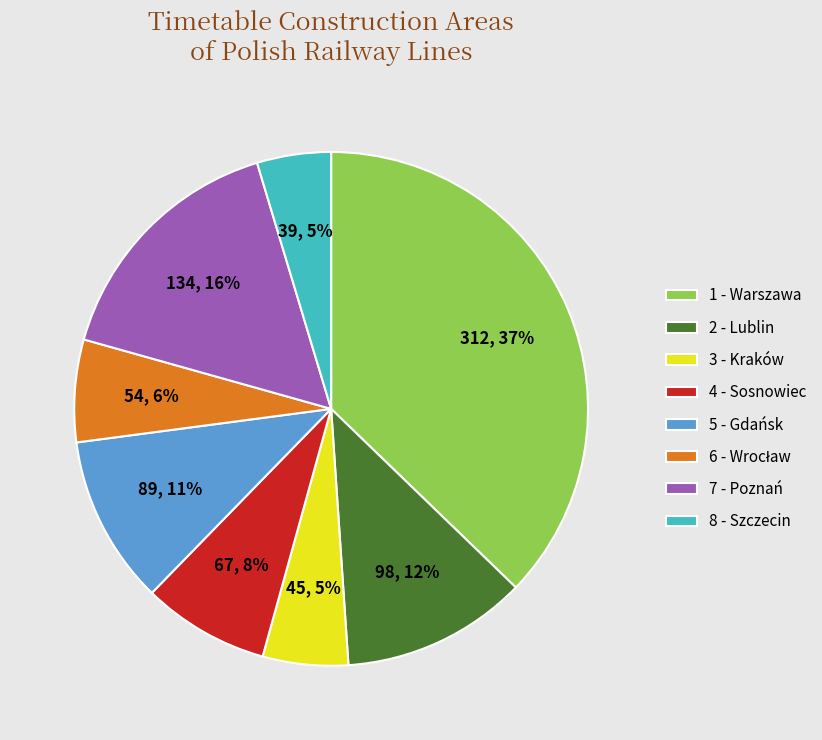

Is it true that 7 - Poznań is 31% of the pie?

False